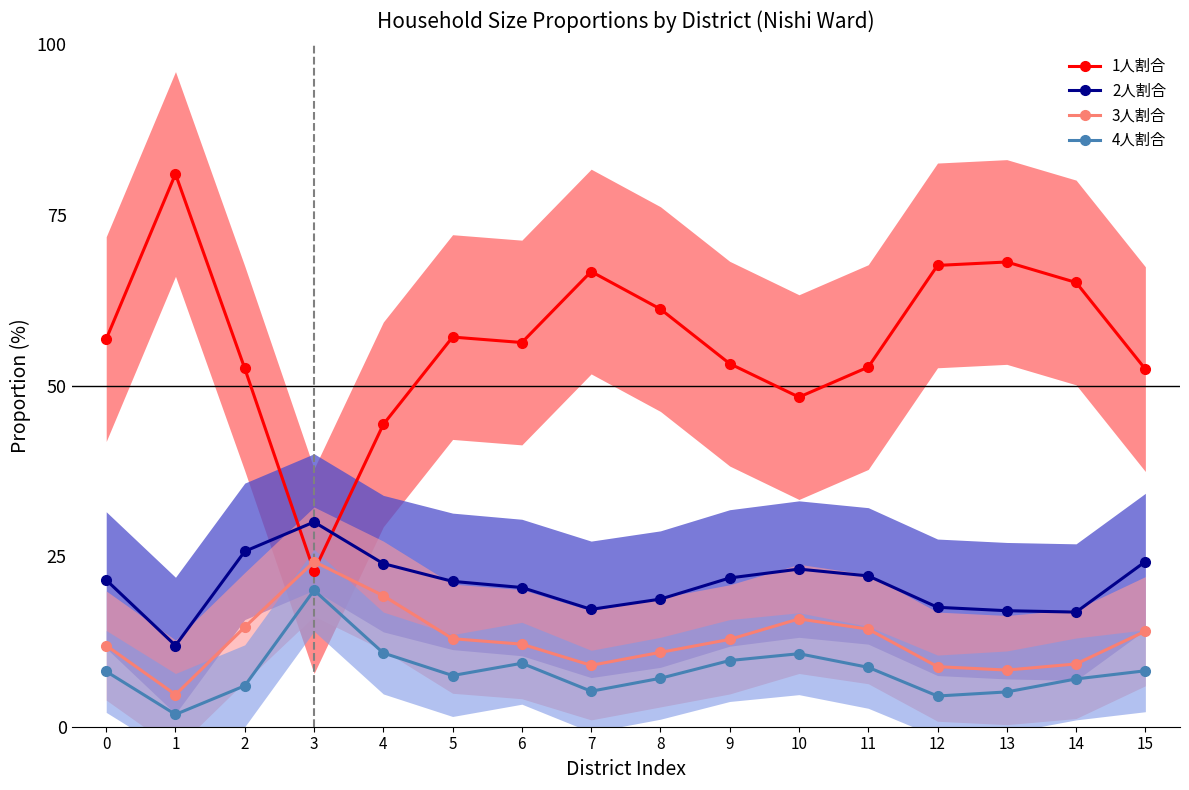

Reading right to left, transcribe all the data shown in this chart.

1人割合: 52.4	65.1	68.1	67.6	52.7	48.3	53.2	61.2	66.7	56.3	57.1	44.3	22.8	52.5	81.0	56.8
2人割合: 24.2	16.8	17.0	17.5	22.1	23.1	21.8	18.7	17.2	20.4	21.3	23.9	30.0	25.7	11.9	21.5
3人割合: 14.0	9.2	8.3	8.8	14.3	15.8	12.8	10.9	9.0	12.1	12.9	19.2	24.2	14.6	4.7	11.9
4人割合: 8.2	7.0	5.1	4.5	8.7	10.7	9.7	7.1	5.2	9.3	7.5	10.8	20.0	6.0	1.8	8.1